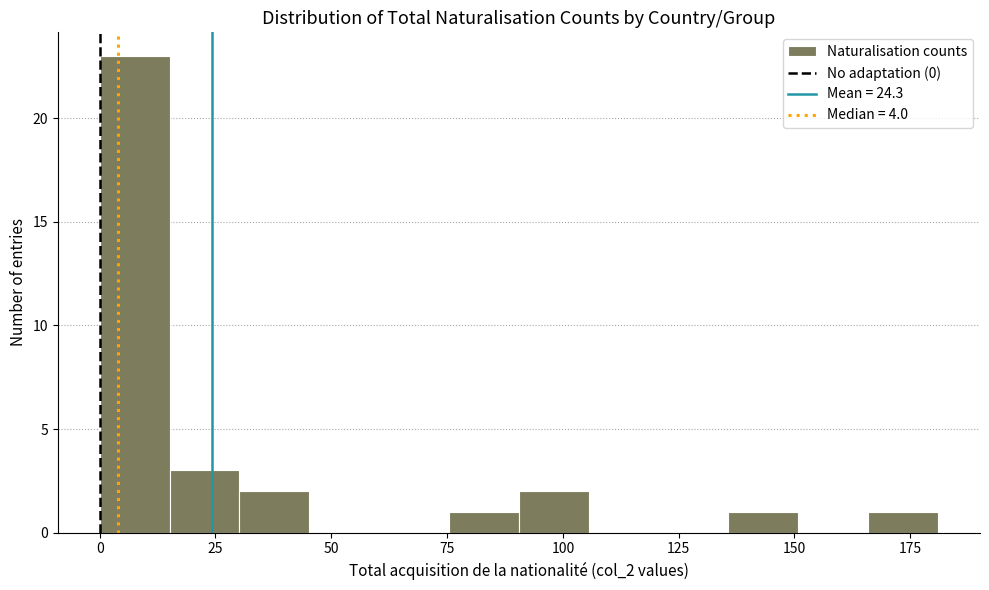

Around what value on the x-axis is the tallest bar? Give the approximate position of its centre, as read against the axis.

10